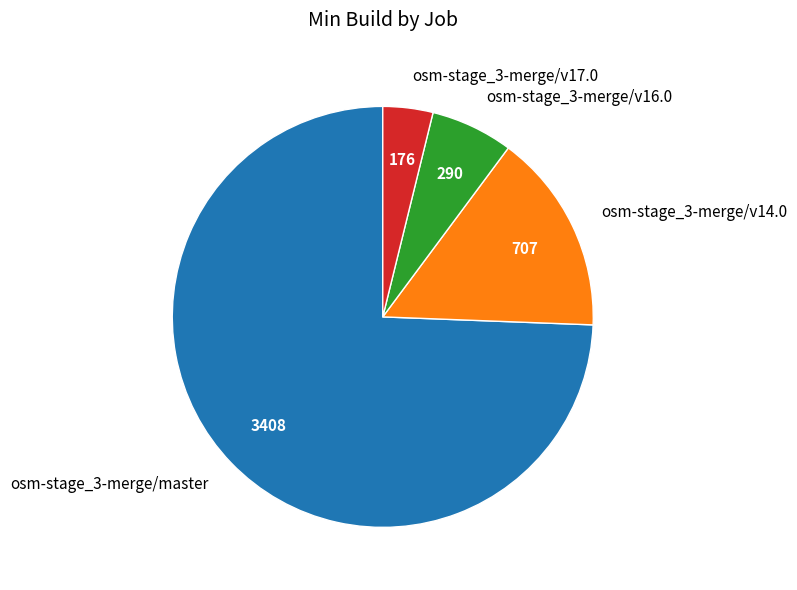

Is it true that osm-stage_3-merge/v14.0 is 6% of the pie?

False